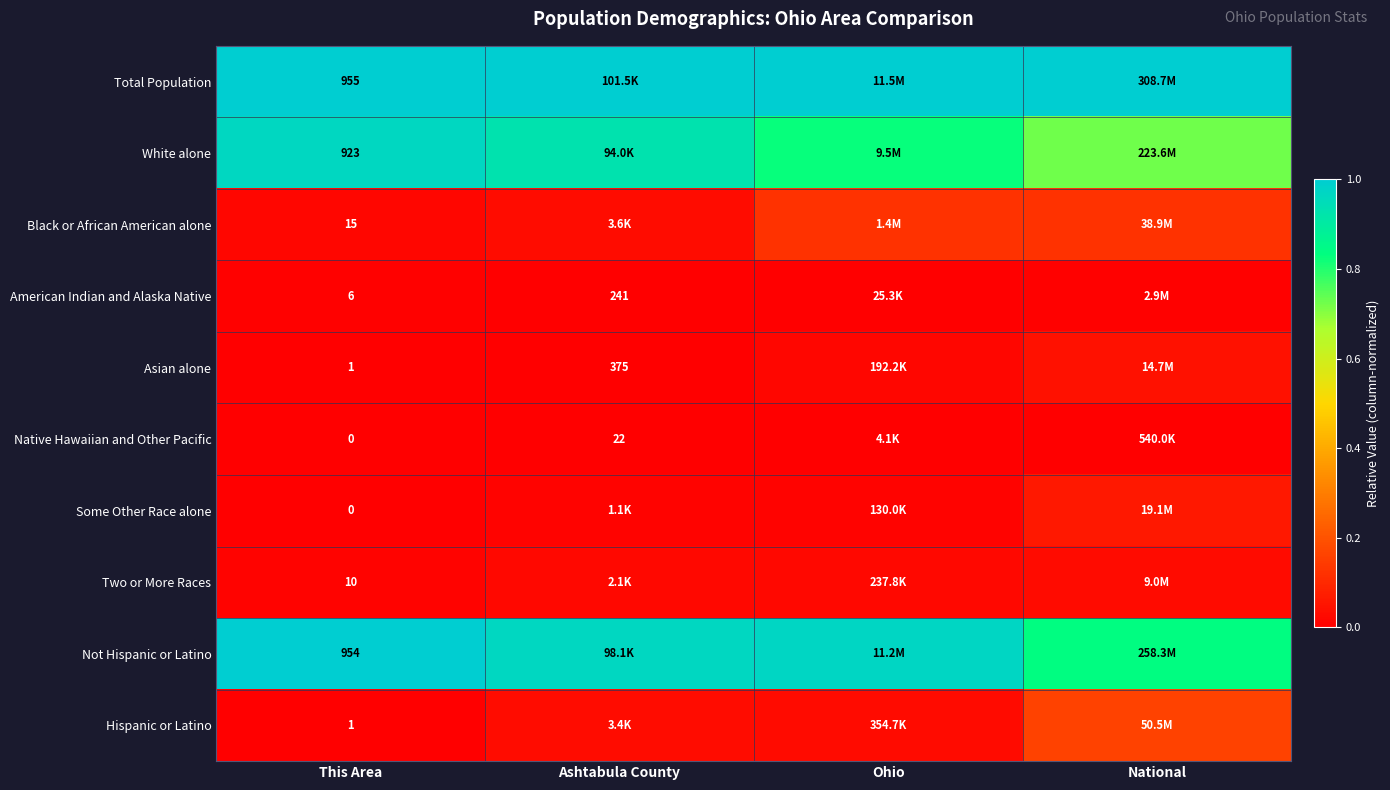

Is the value of Two or More Races at This Area greater than the value of Asian alone at Ashtabula County?

No